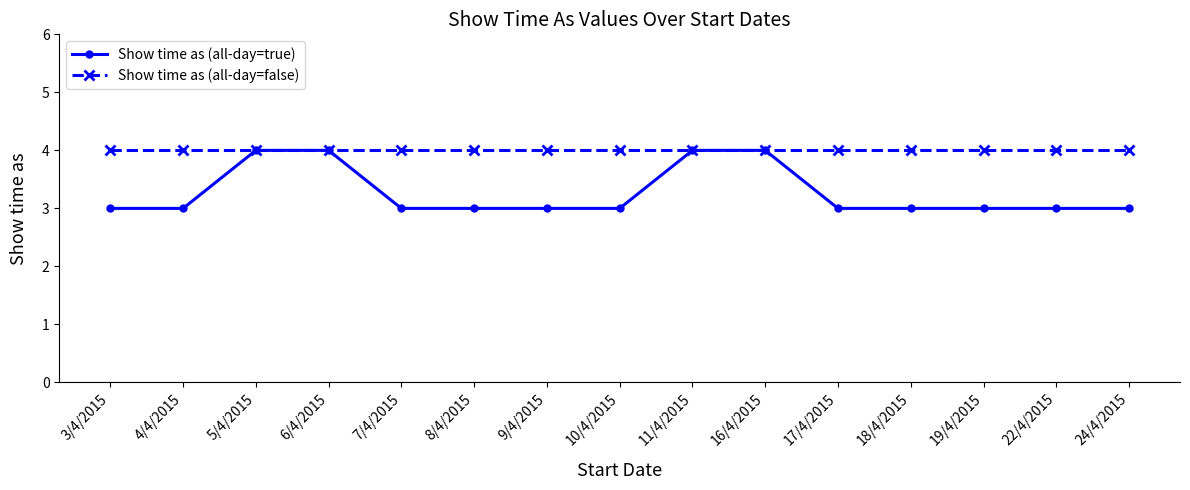

List the series in order of their overall mean, highest first.

Show time as (all-day=false), Show time as (all-day=true)